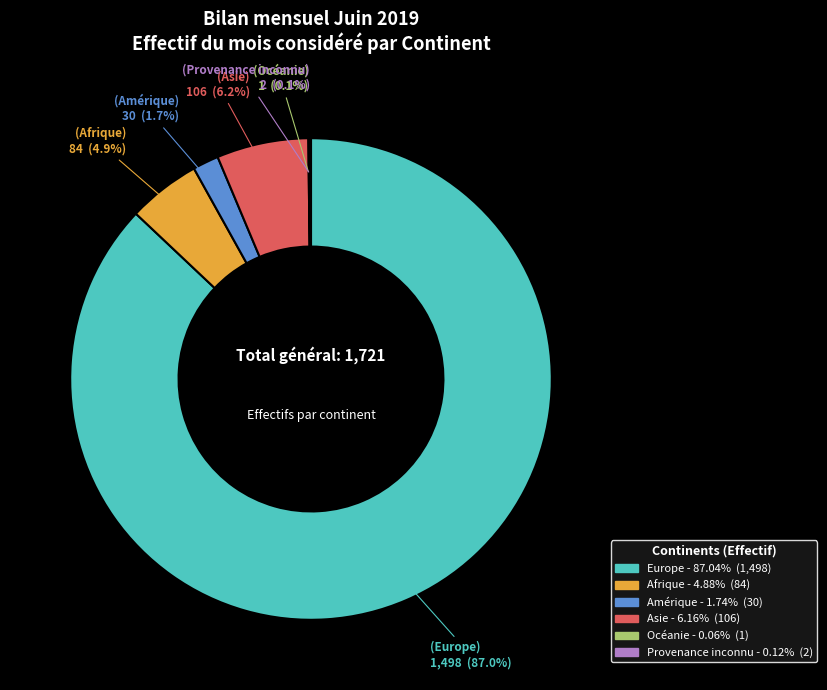

Which has a higher value, Afrique or Asie?

Asie